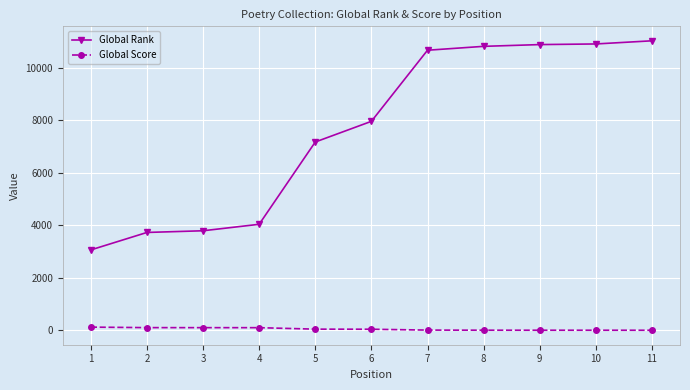

How many series are shown in this chart?

2